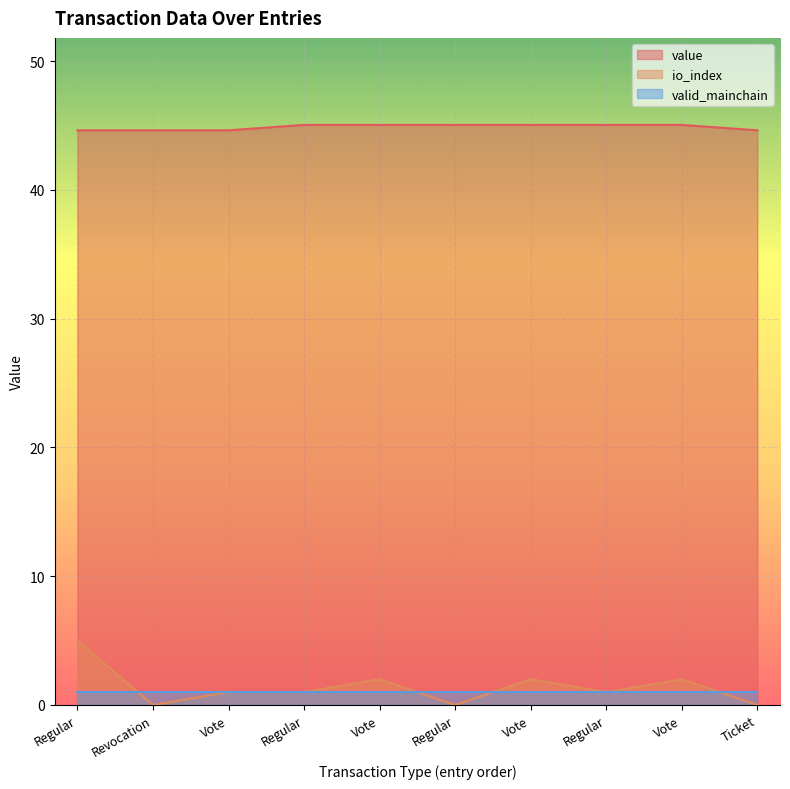

The value of value at Vote is 74.4. True or false?

False